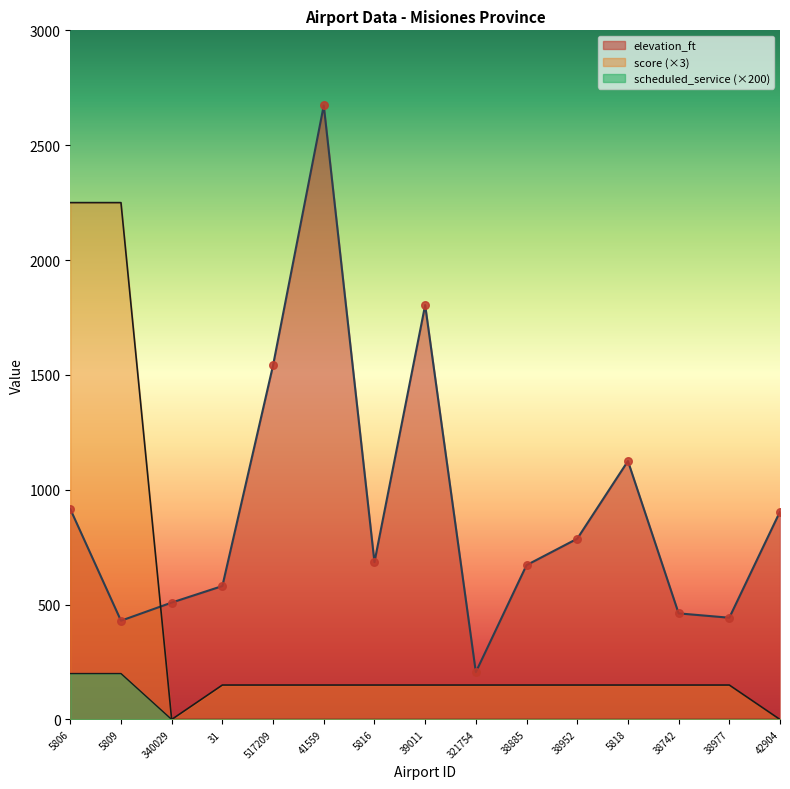

What are all the series names shown in the legend?

elevation_ft, score, scheduled_service